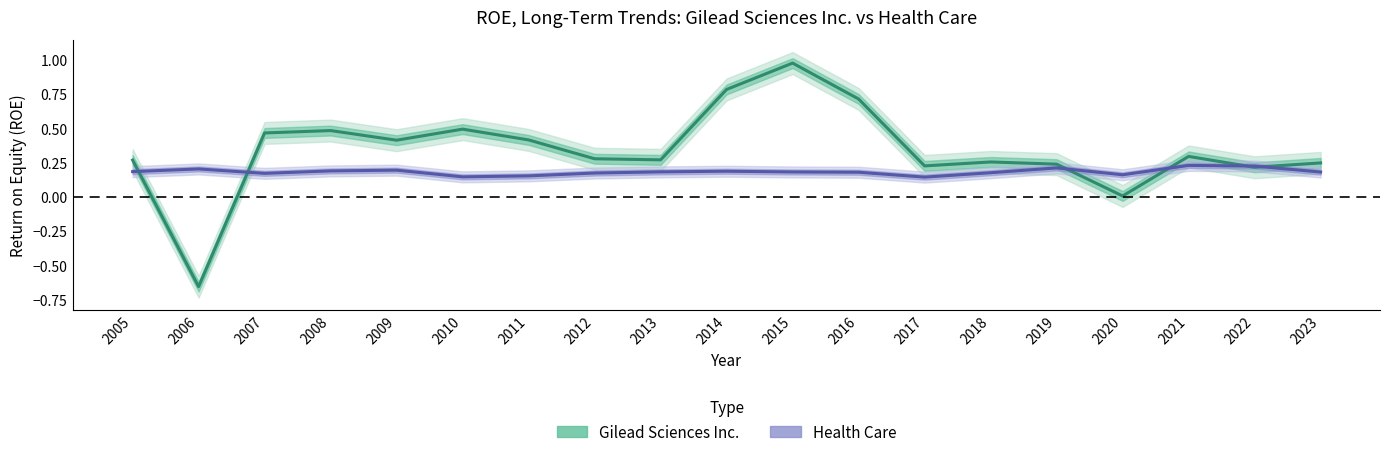

Which series has the largest range (max minus min)?

Gilead Sciences Inc.